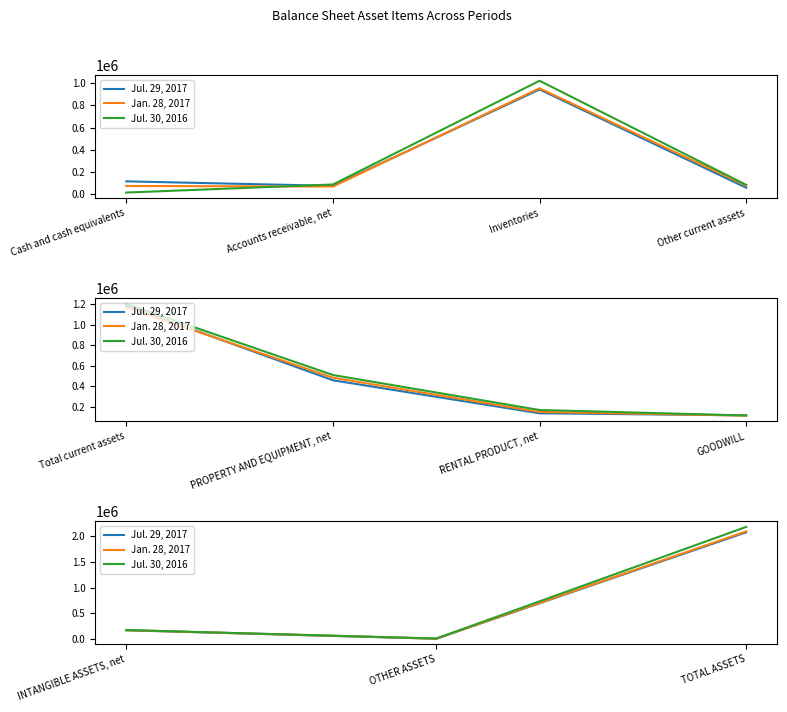

True or false: Jan. 28, 2017 has a value of 36051 at INTANGIBLE ASSETS, net.

False